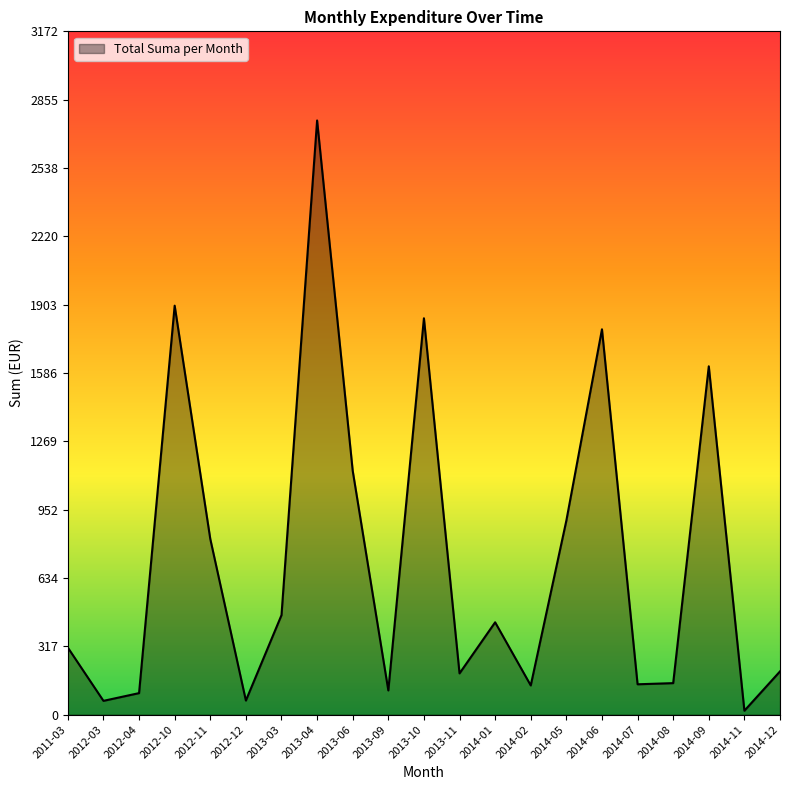

What is the ratio of the value at 2014-05 to the value at 2014-02?

6.6